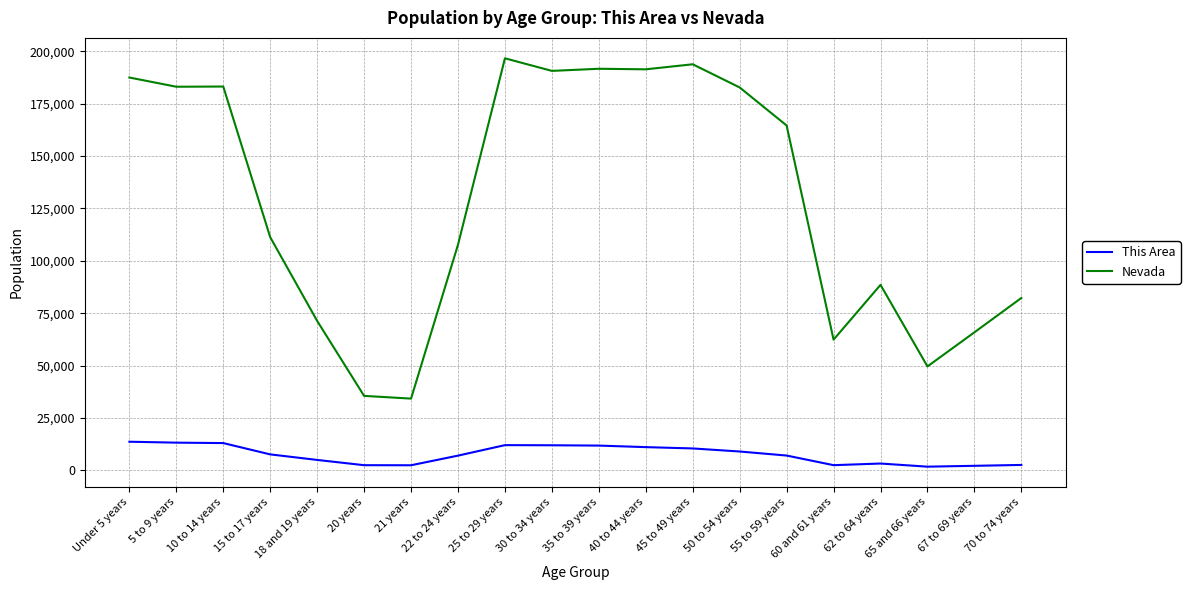

What is the maximum value for This Area?

13679